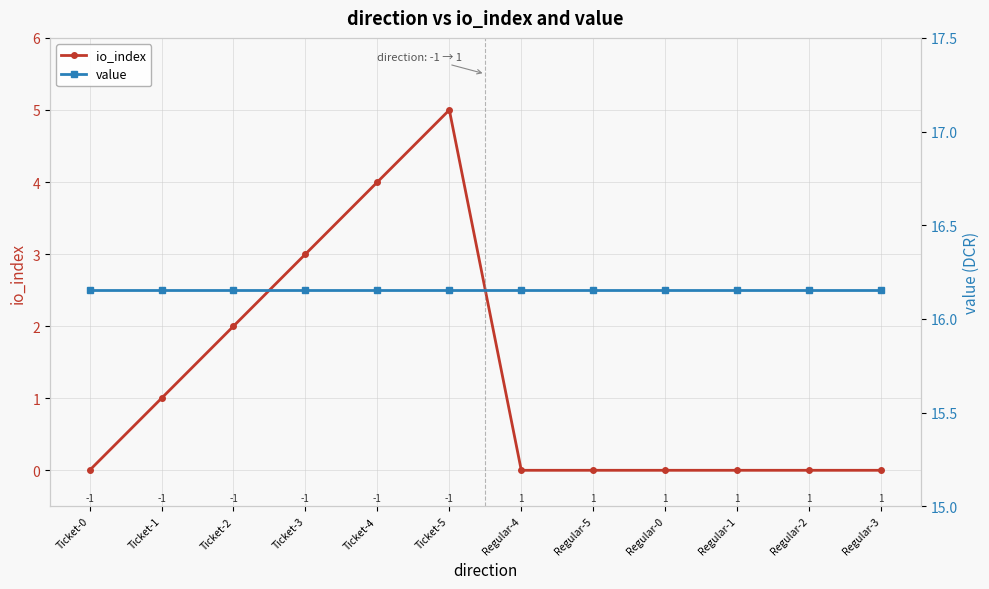

Count the io_index values in the range 0 to 3.

10